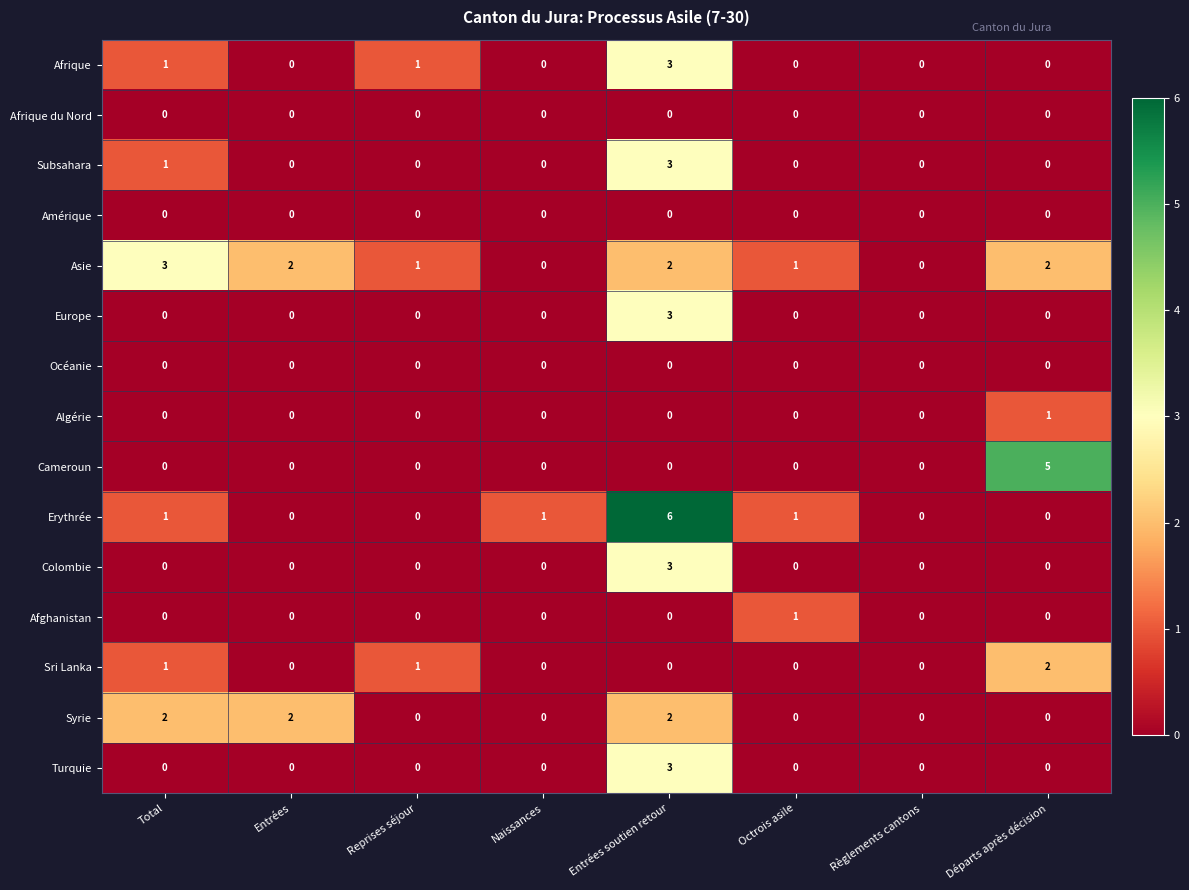

At which category is the sum across all series the highest?

Entrées soutien retour